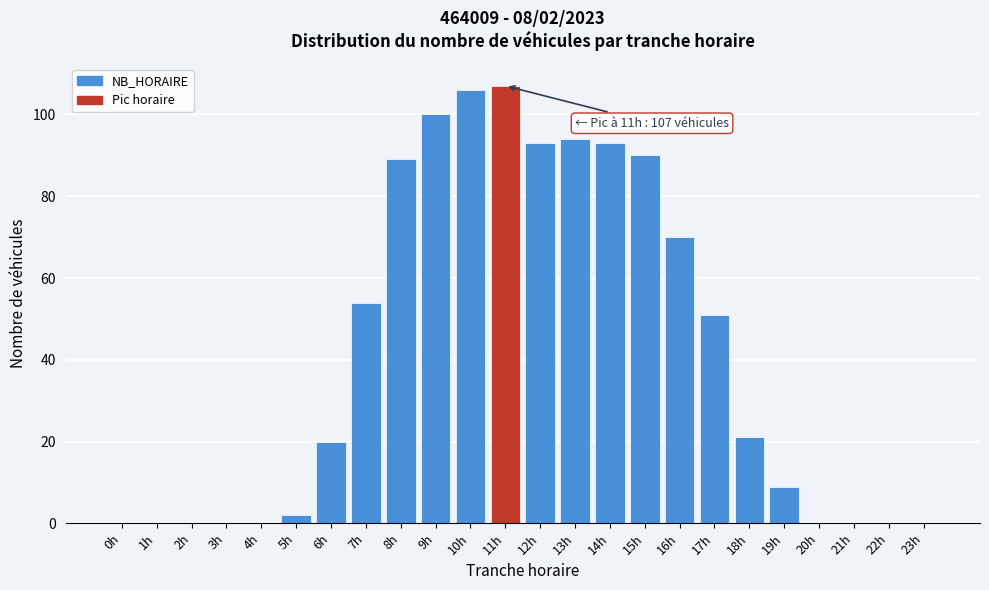

Reading right to left, extract all data points from this chart.

23h=0	22h=0	21h=0	20h=0	19h=9	18h=21	17h=51	16h=70	15h=90	14h=93	13h=94	12h=93	11h=107	10h=106	9h=100	8h=89	7h=54	6h=20	5h=2	4h=0	3h=0	2h=0	1h=0	0h=0